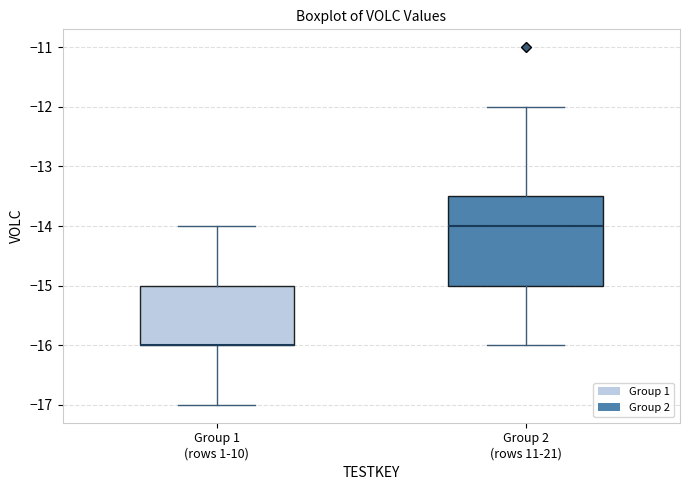

Comparing the boxes themselves (not the whiskers), which one is the tallest?

Group 2 (rows 11-21)